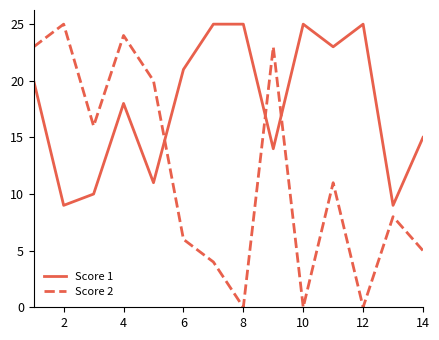

How many lines are shown in the chart?

2